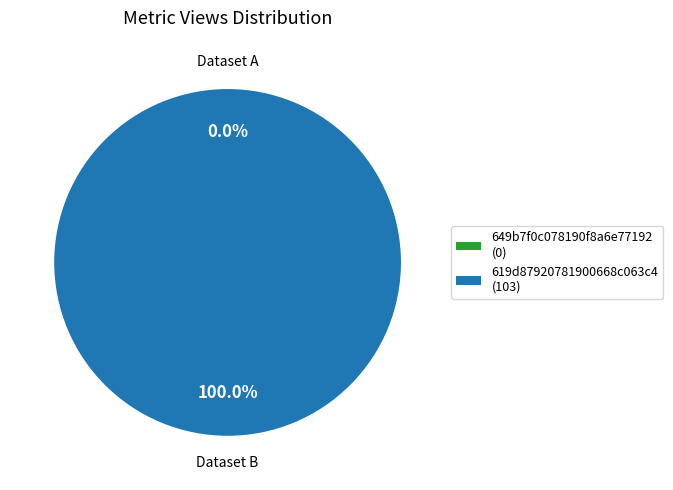

True or false: 649b7f0c078190f8a6e77192 accounts for 0% of the total.

True